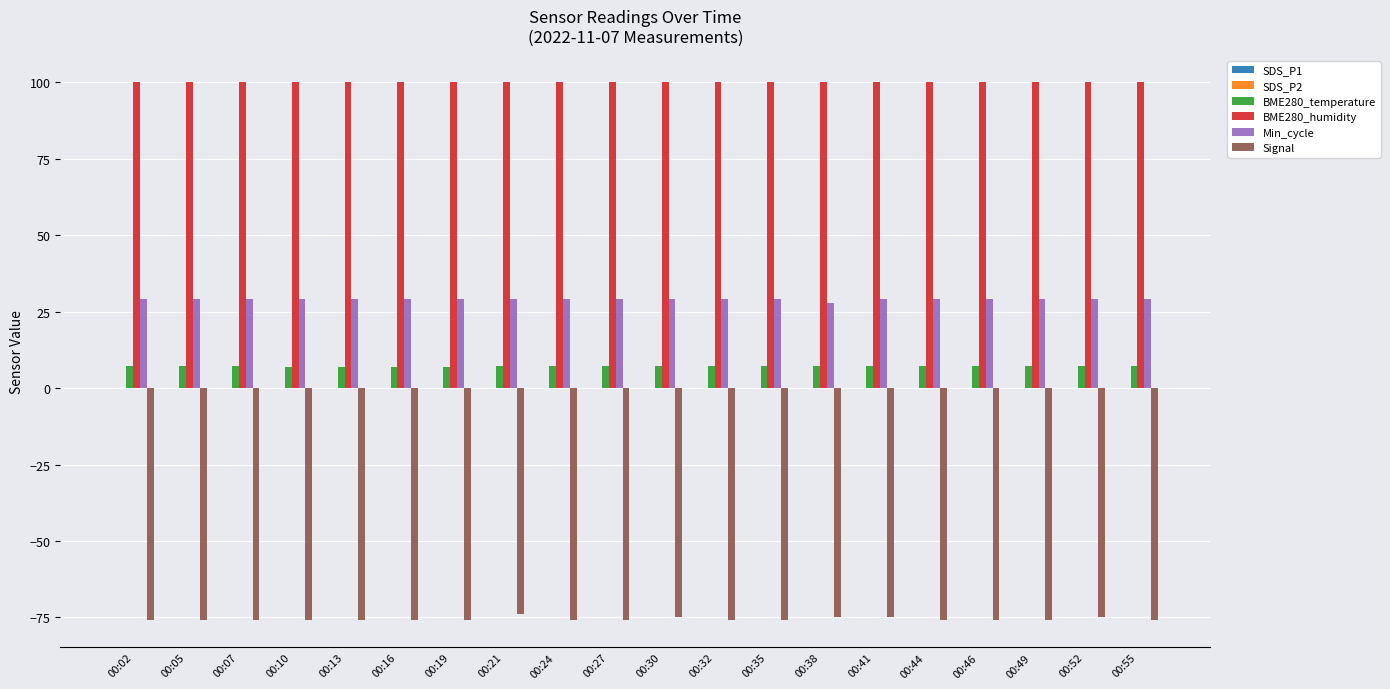

True or false: Signal has a value of -110.9 at 00:55.

False